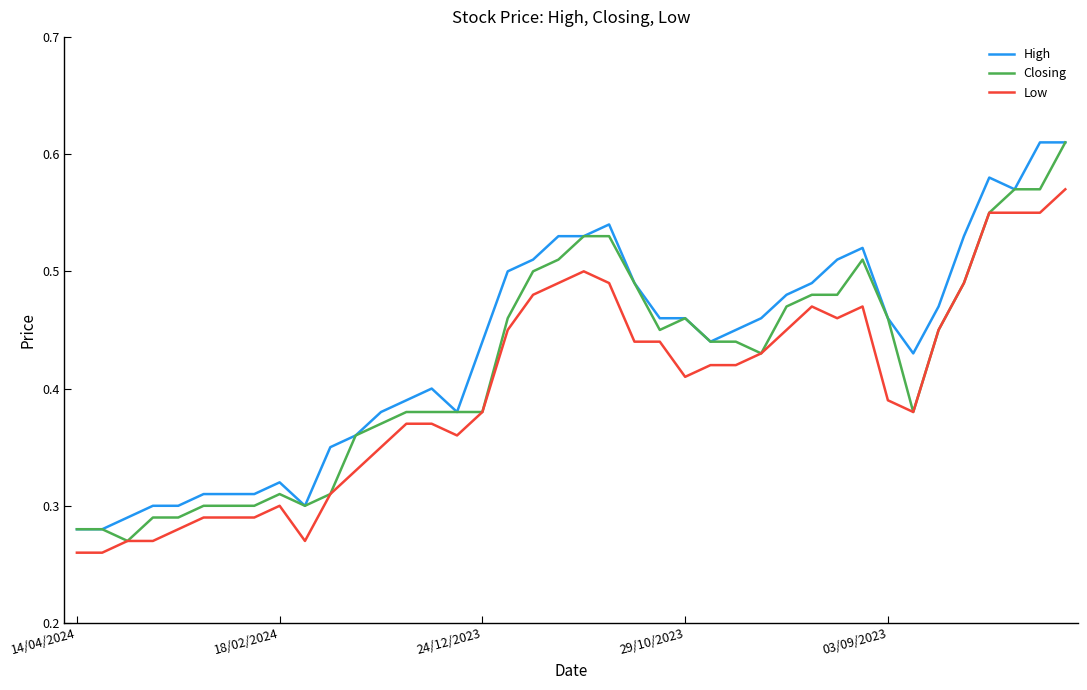

Rank the series by their average value, from lowest to highest.

Low, Closing, High